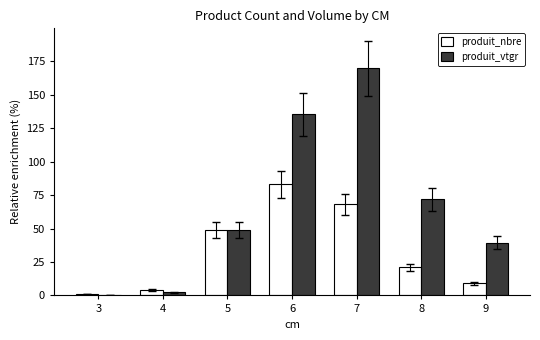

The value of produit_nbre at 8 is 21.0. True or false?

True